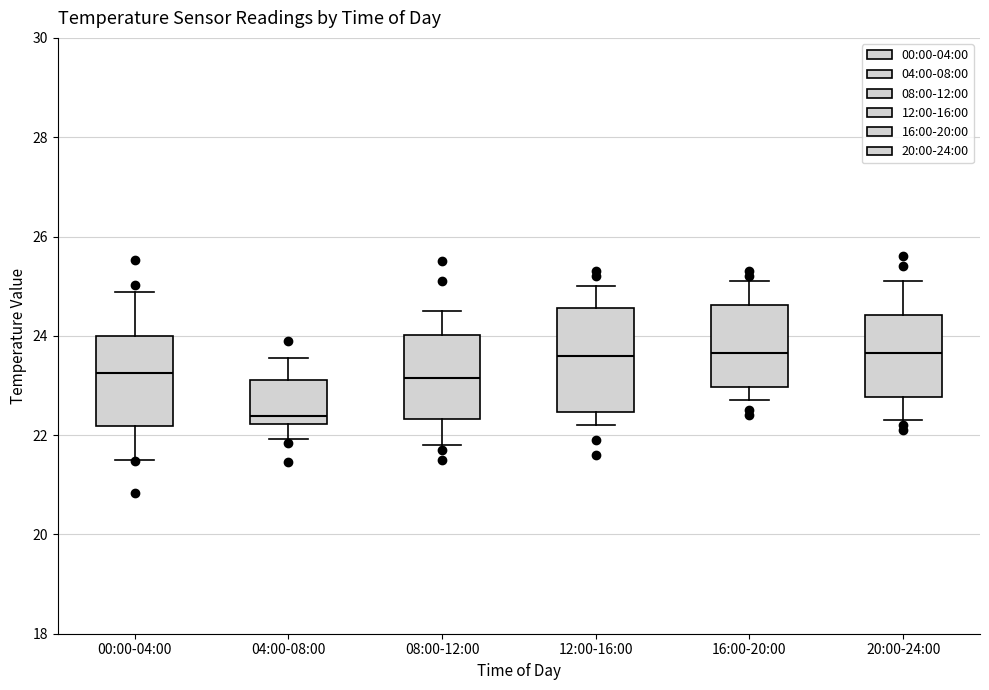

Reading left to right, read every box against the y-axis: the position of its median line, the range the box covers, and the ends of its whiskers. The values are not printed on the chart, so give them approximately, as read against the axis.

00:00-04:00: median 23.2, box 22.2 to 24.0, whiskers 21.6 to 24.8
04:00-08:00: median 22.4, box 22.2 to 23.2, whiskers 22.0 to 23.6
08:00-12:00: median 23.2, box 22.4 to 24.0, whiskers 21.8 to 24.6
12:00-16:00: median 23.6, box 22.4 to 24.6, whiskers 22.2 to 25.0
16:00-20:00: median 23.6, box 23.0 to 24.6, whiskers 22.8 to 25.2
20:00-24:00: median 23.6, box 22.8 to 24.4, whiskers 22.4 to 25.2